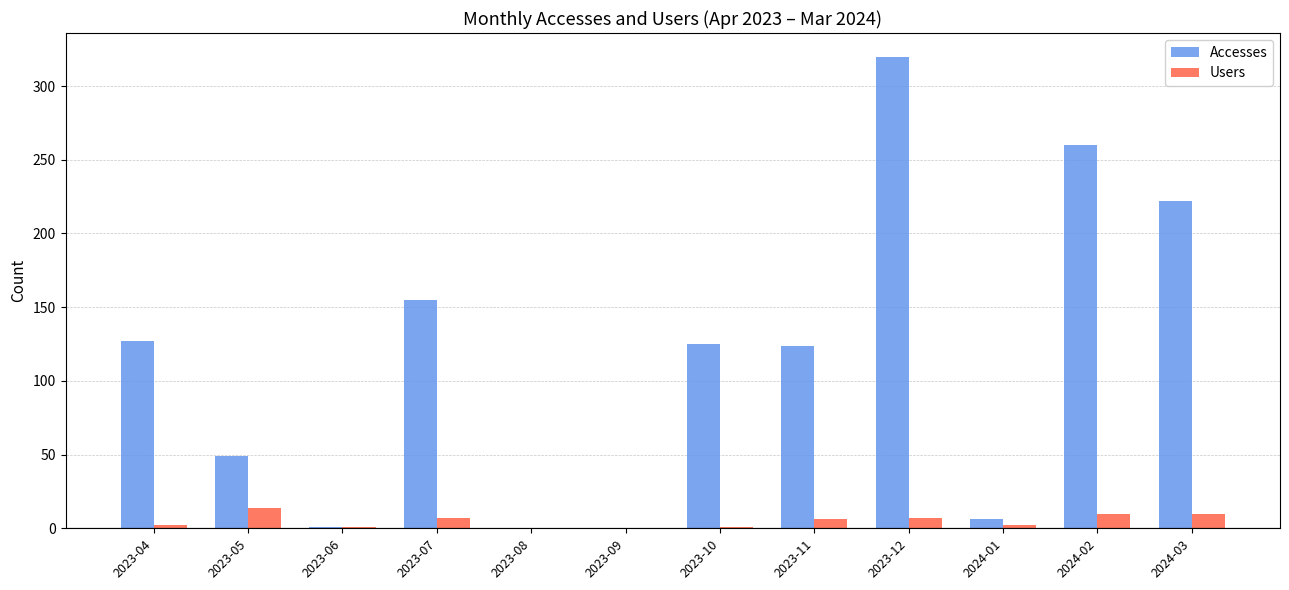

At which label does Accesses reach its peak?

2023-12